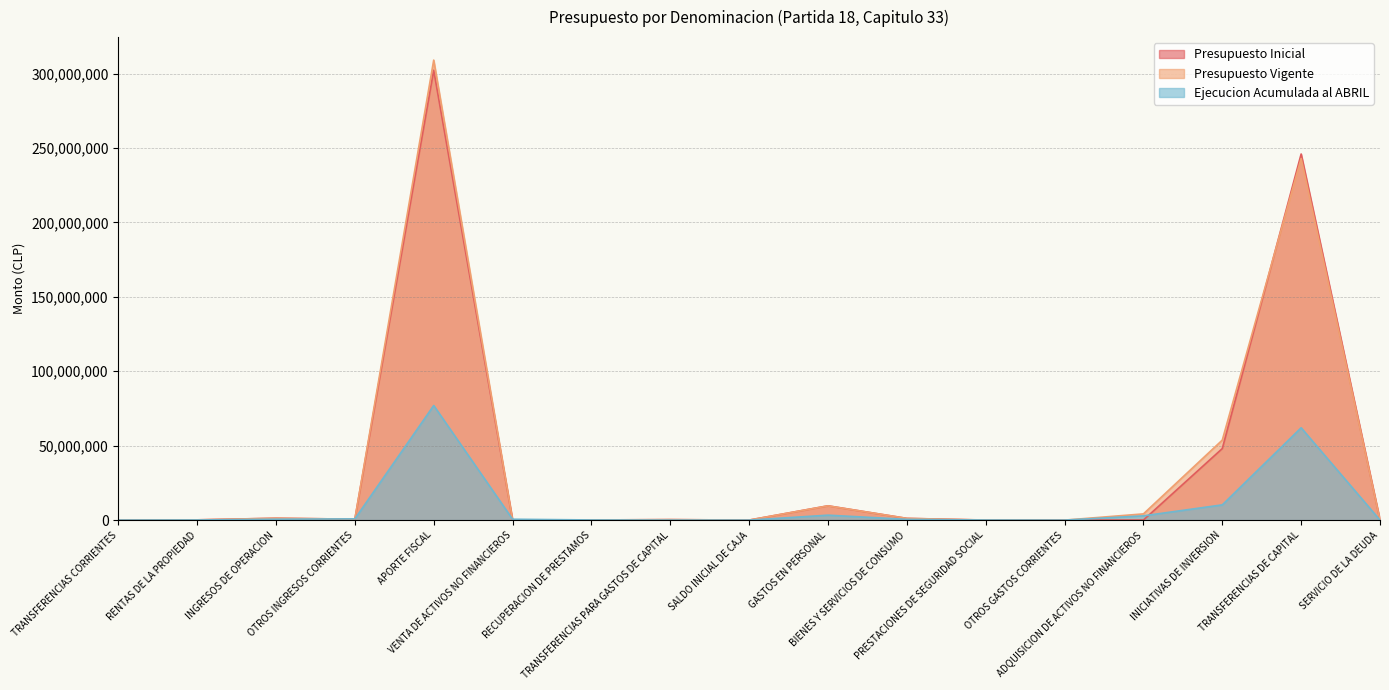

Which category has the lowest value across all series?

TRANSFERENCIAS CORRIENTES